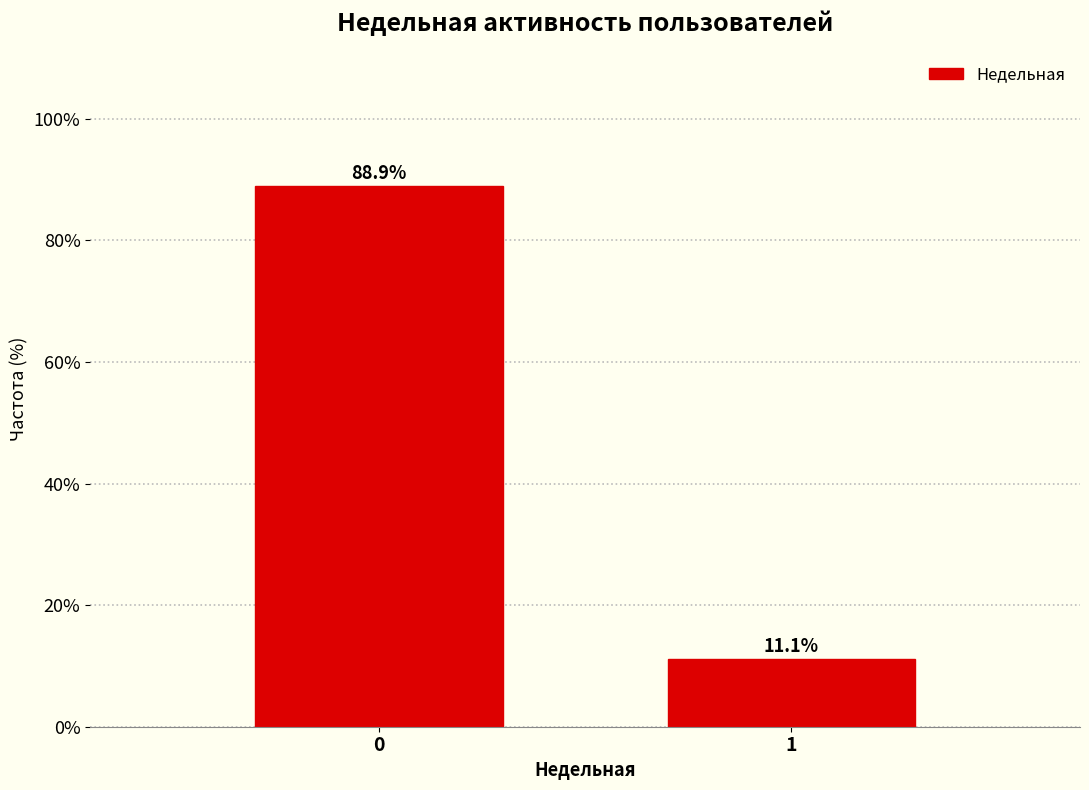

Reading left to right, transcribe all the data shown in this chart.

88.9	11.1